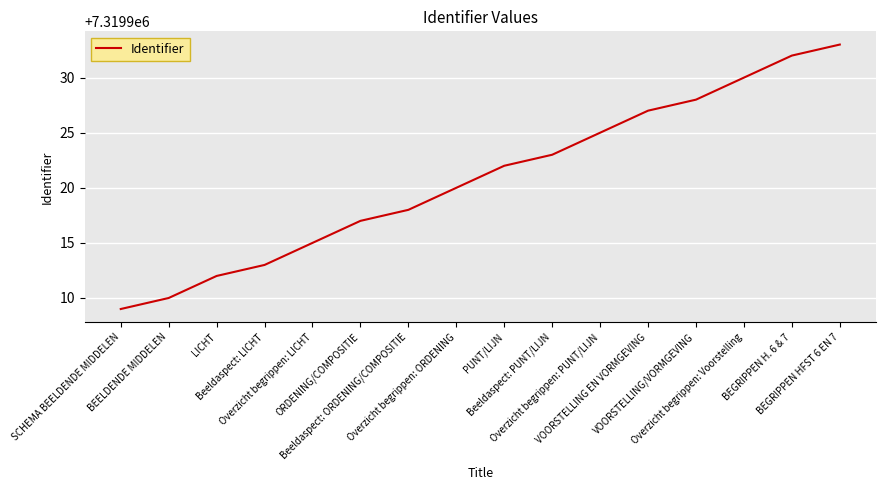

What is the difference between the maximum and minimum values?

24